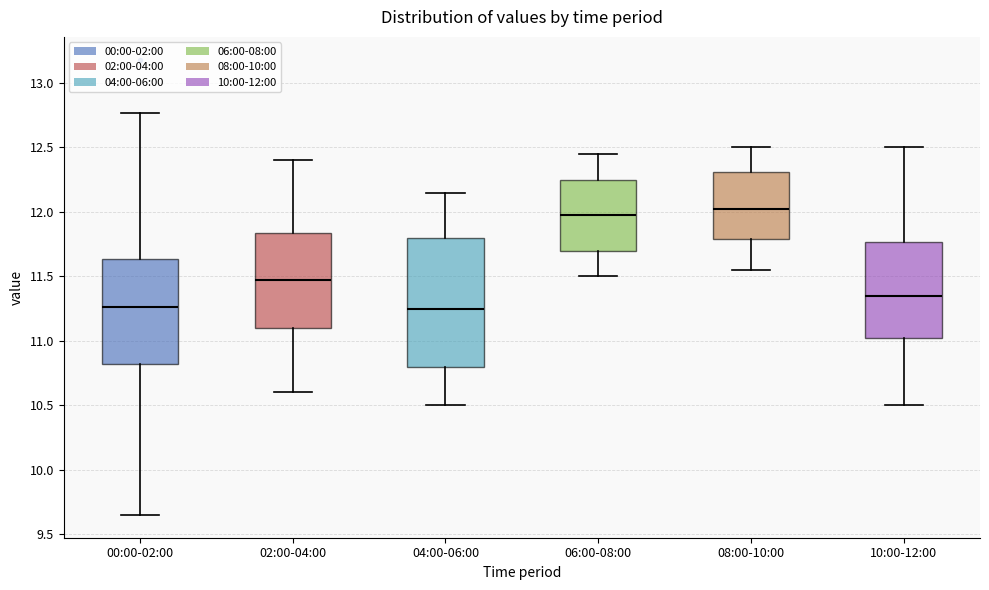

Reading left to right, transcribe this box plot: for each box, give where its median line is, the range the box spans, and where its two whiskers end, as read against the y-axis. The values are not printed on the chart, so give them approximately, as read against the axis.

00:00-02:00: median 11.25, box 10.80 to 11.65, whiskers 9.65 to 12.75
02:00-04:00: median 11.50, box 11.10 to 11.85, whiskers 10.60 to 12.40
04:00-06:00: median 11.25, box 10.80 to 11.80, whiskers 10.50 to 12.15
06:00-08:00: median 12.00, box 11.70 to 12.25, whiskers 11.50 to 12.45
08:00-10:00: median 12.05, box 11.80 to 12.30, whiskers 11.55 to 12.50
10:00-12:00: median 11.35, box 11.05 to 11.75, whiskers 10.50 to 12.50